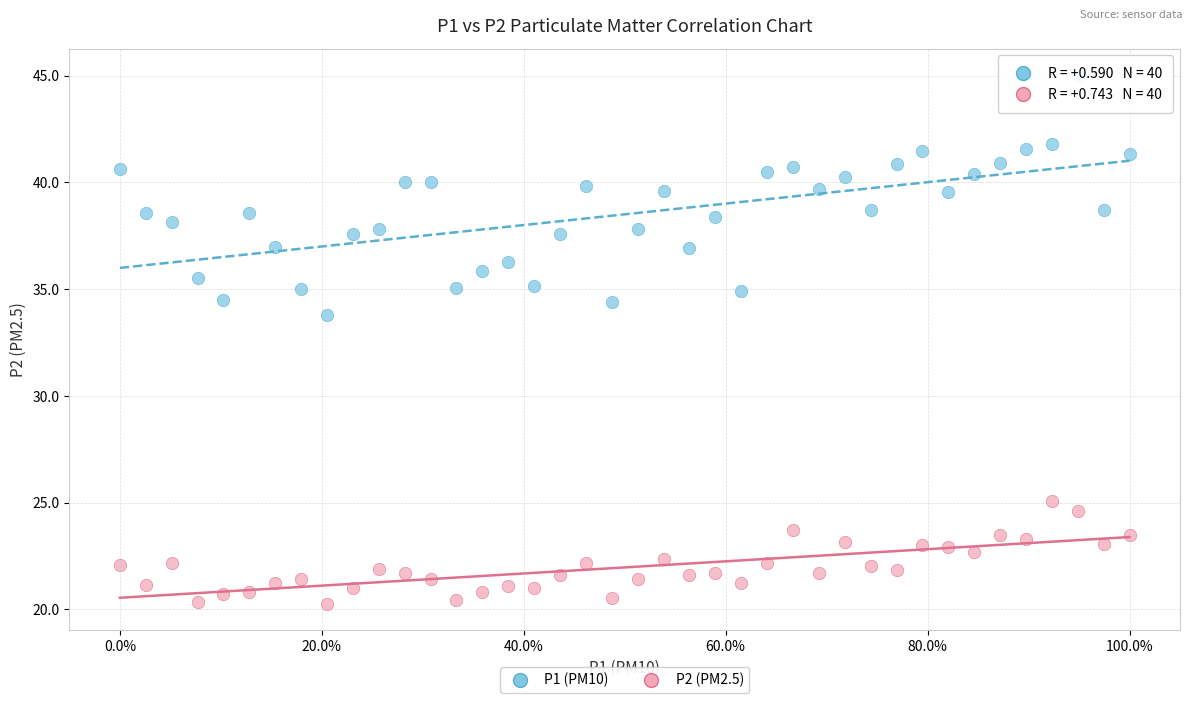

Across all data points, what is the range of Y values (max minus min)?

24.8